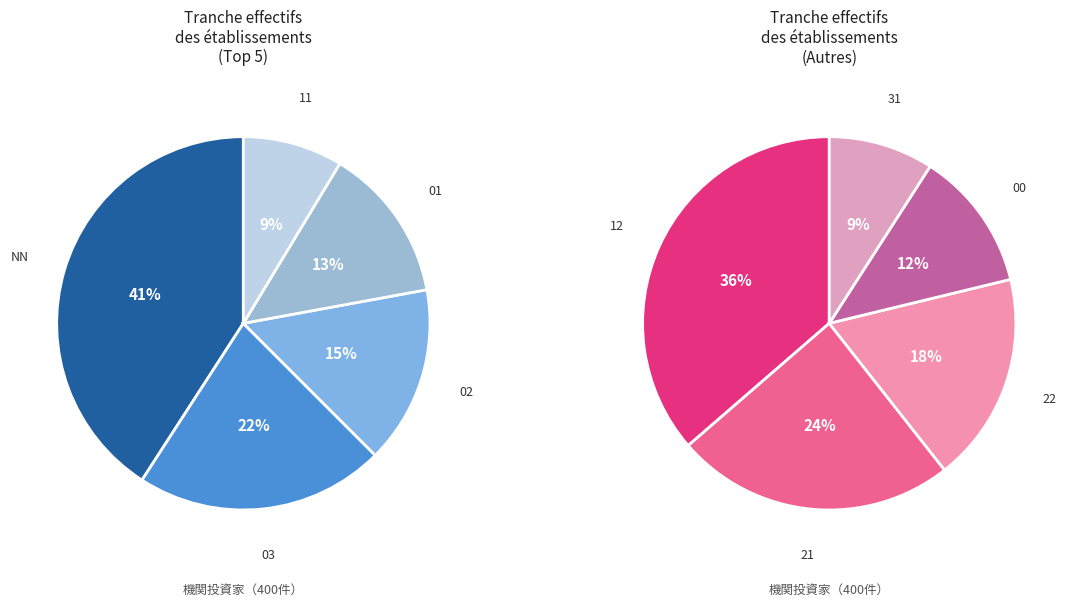

Does any single category account for the majority?

No